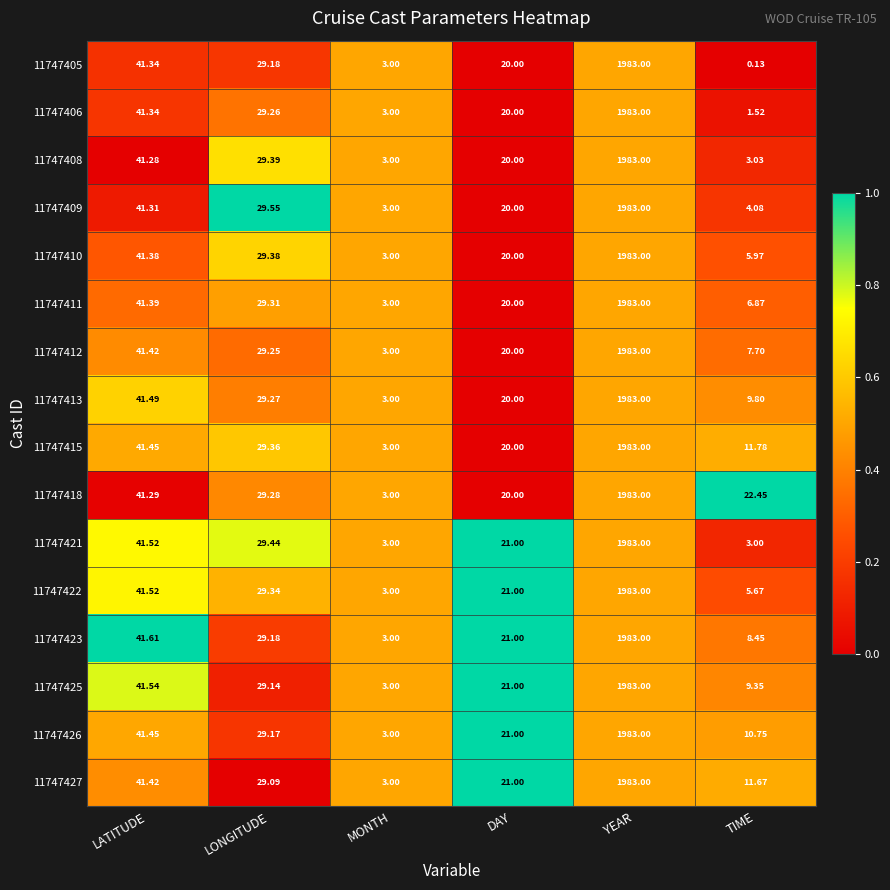

List the labels in order of 11747426 value, smallest first.

MONTH, TIME, DAY, LONGITUDE, LATITUDE, YEAR